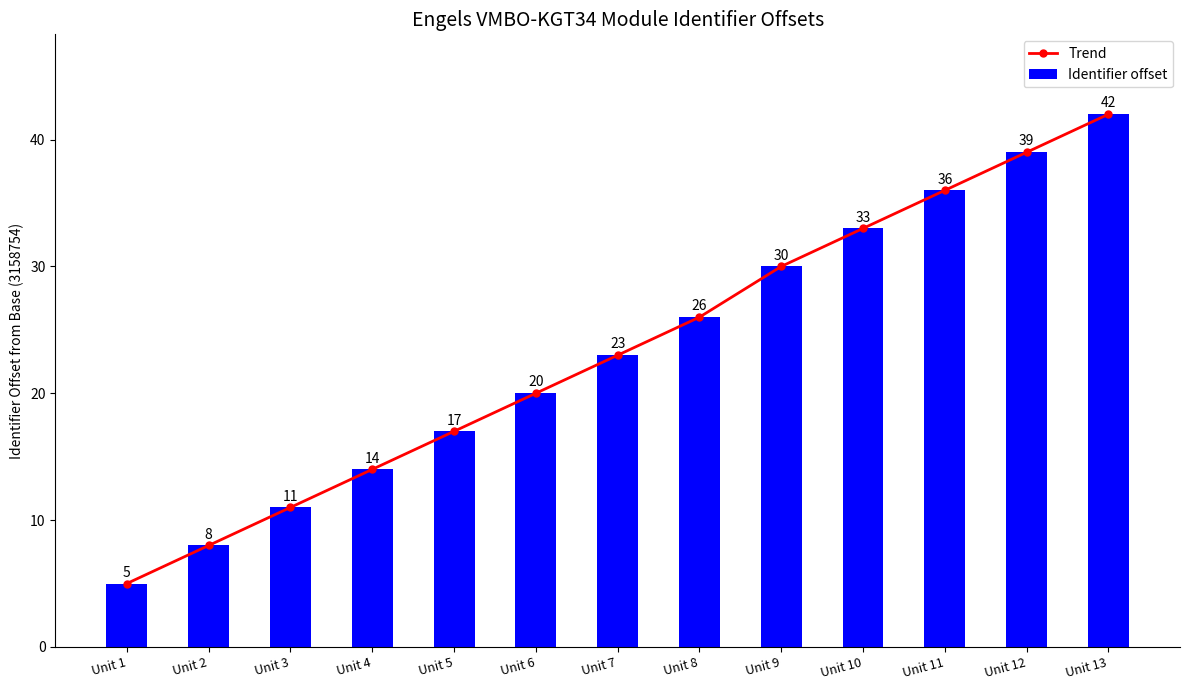

What is the value of the Identifier offset bar at the 1st from the left?

5